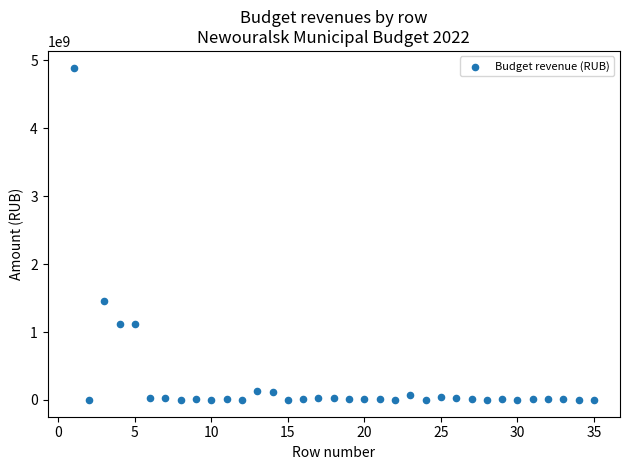

What is the range of Y values (max minus min)?

4896063465.4